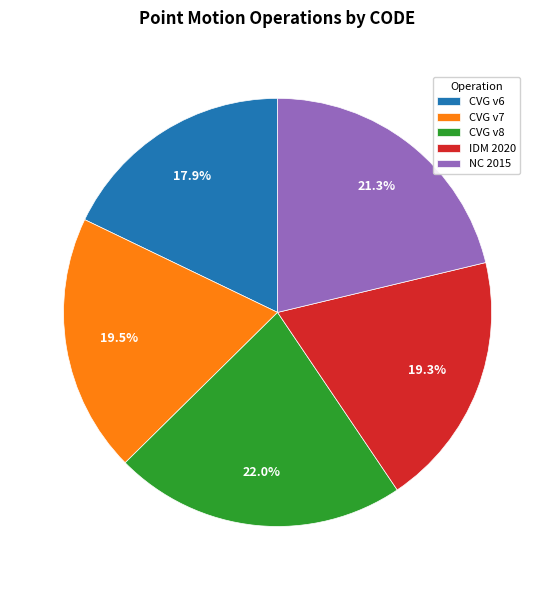

What percentage do CVG v7 and IDM 2020 together represent?

38.8%